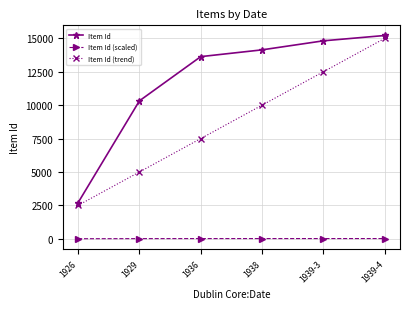

Is this an area chart (filled region under the line)?

No